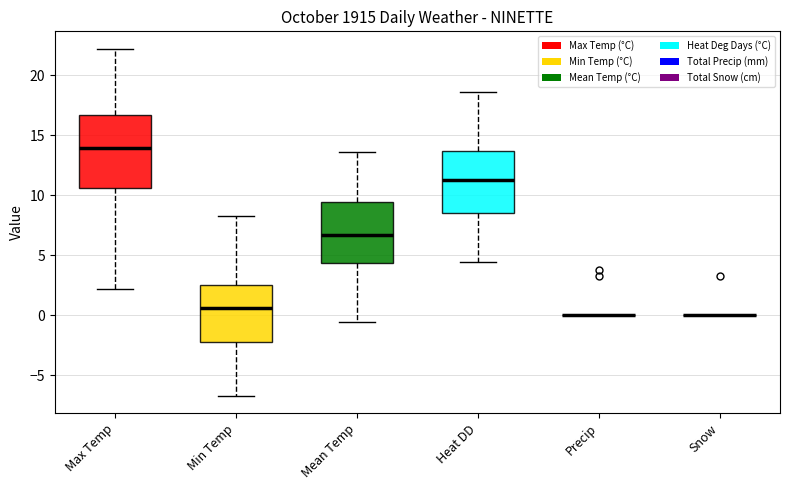

Which box is the tallest, from its lower edge to its upper edge?

Max Temp